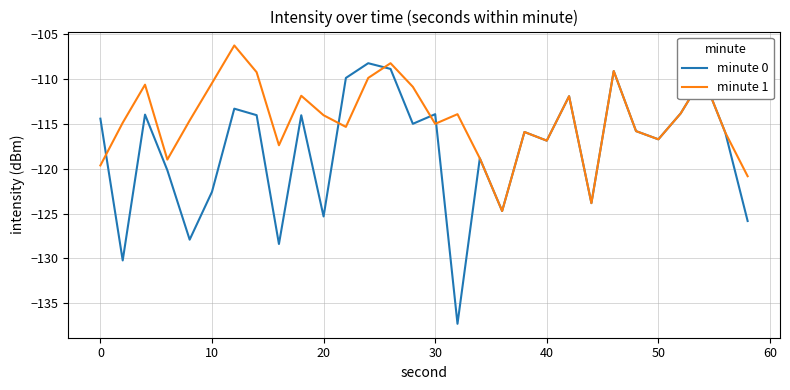

How many lines are shown in the chart?

2